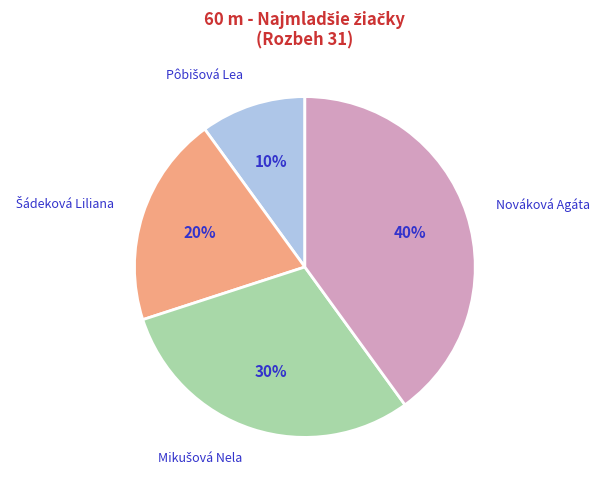

Which category has the biggest portion of the pie?

Nováková Agáta